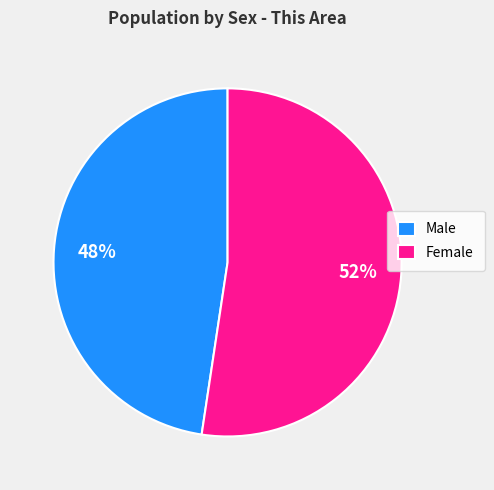

Is it true that Female is 64% of the pie?

False